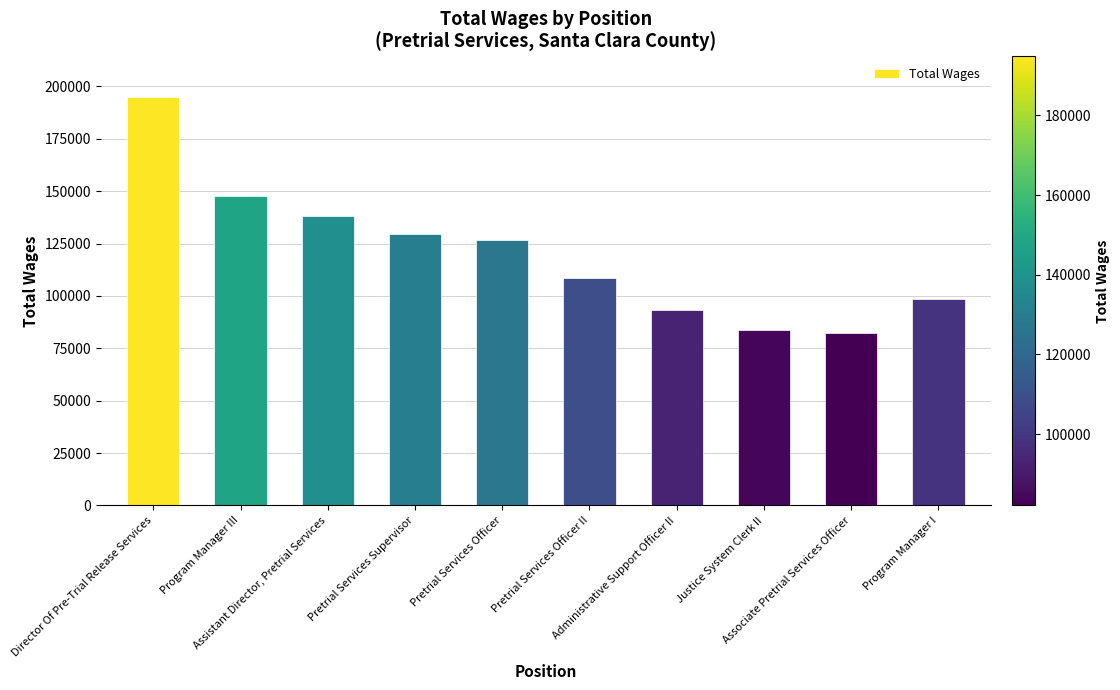

What is the value of the 7th bar from the left?

93076